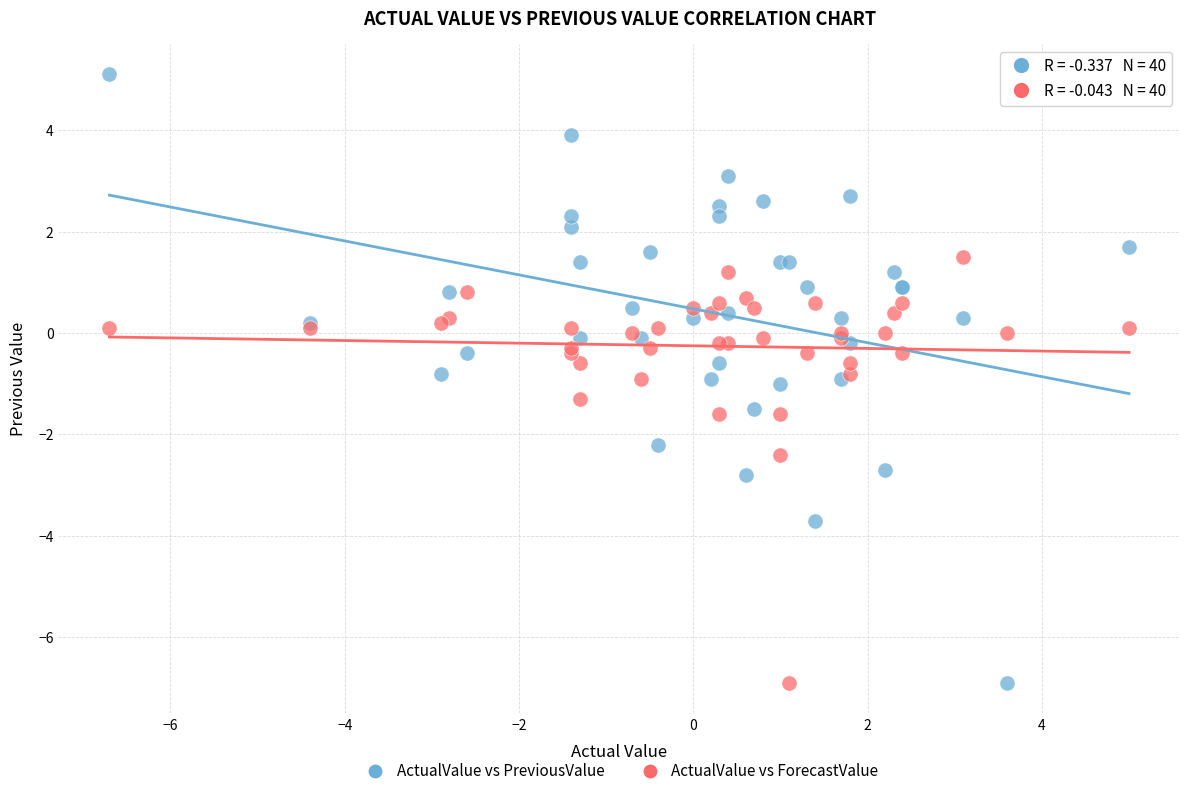

In the ActualValue vs ForecastValue series, what Y value is closest to -2?

-2.4